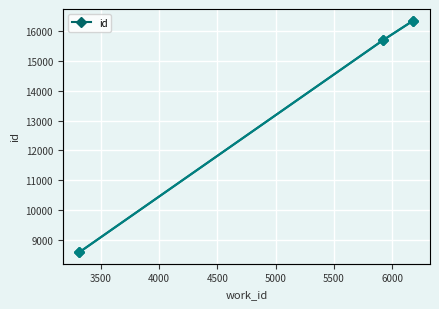

Is this an area chart (filled region under the line)?

No